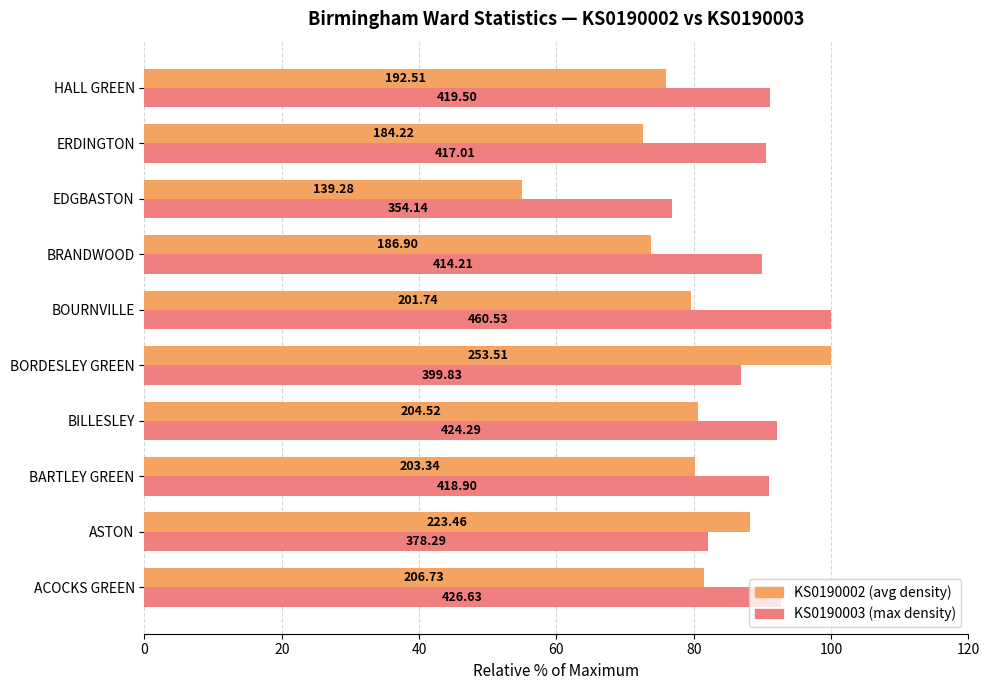

How many data points does each series have?

10